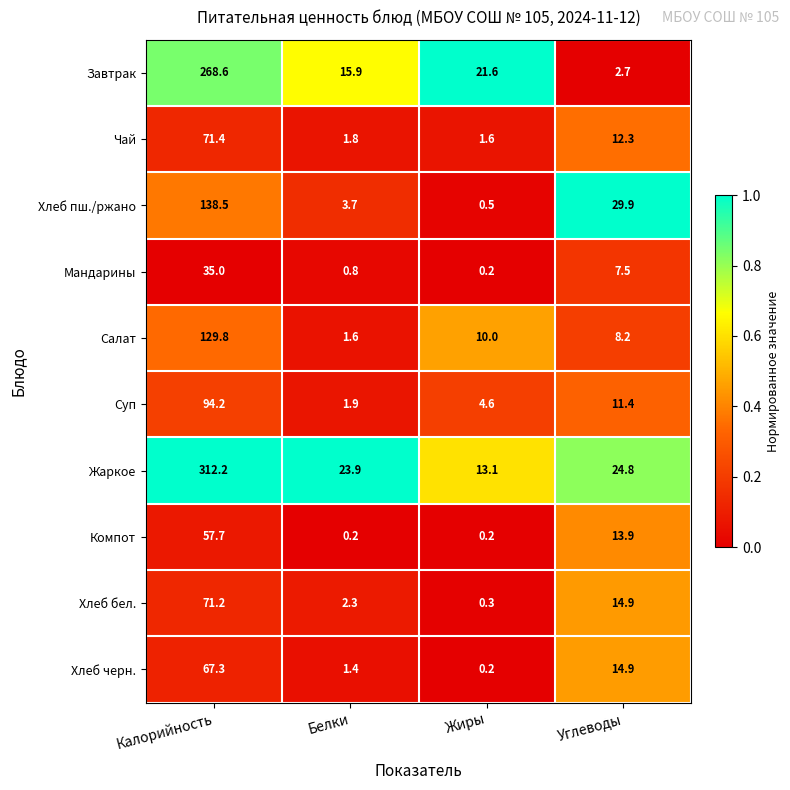

True or false: Салат has a value of 70.1 at Калорийность.

False